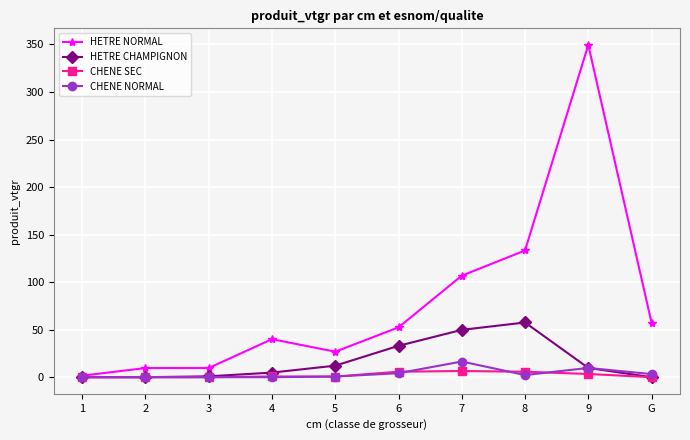

Which series changed the most between 4 and 6?

HETRE CHAMPIGNON